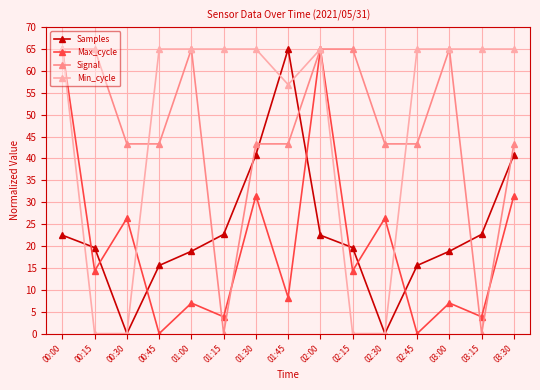

Which series changed the most between 01:00 and 02:30?

Min_cycle